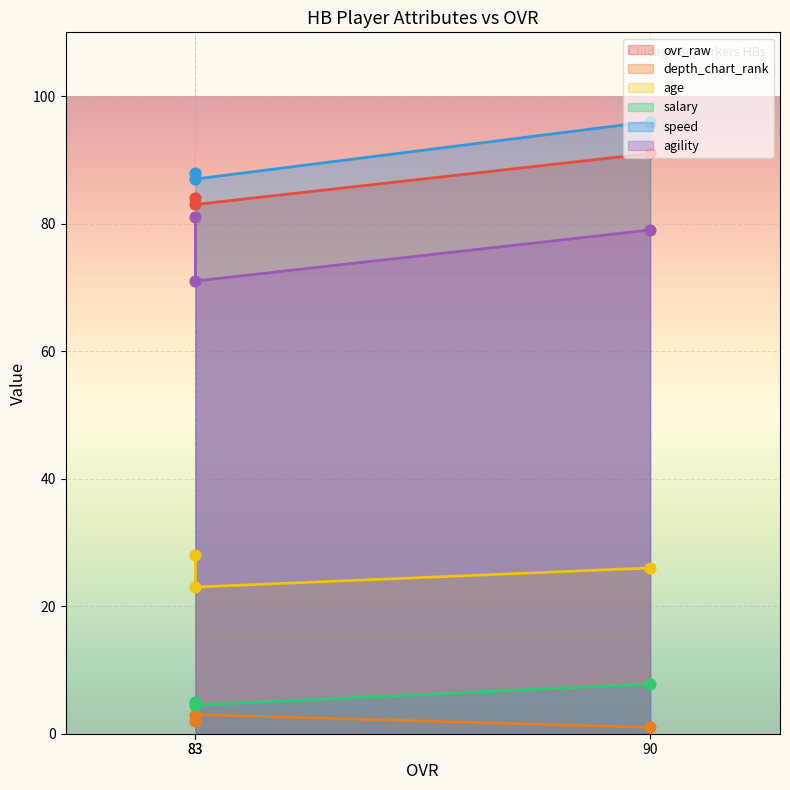

What is the total value across all series at 90?

300.8